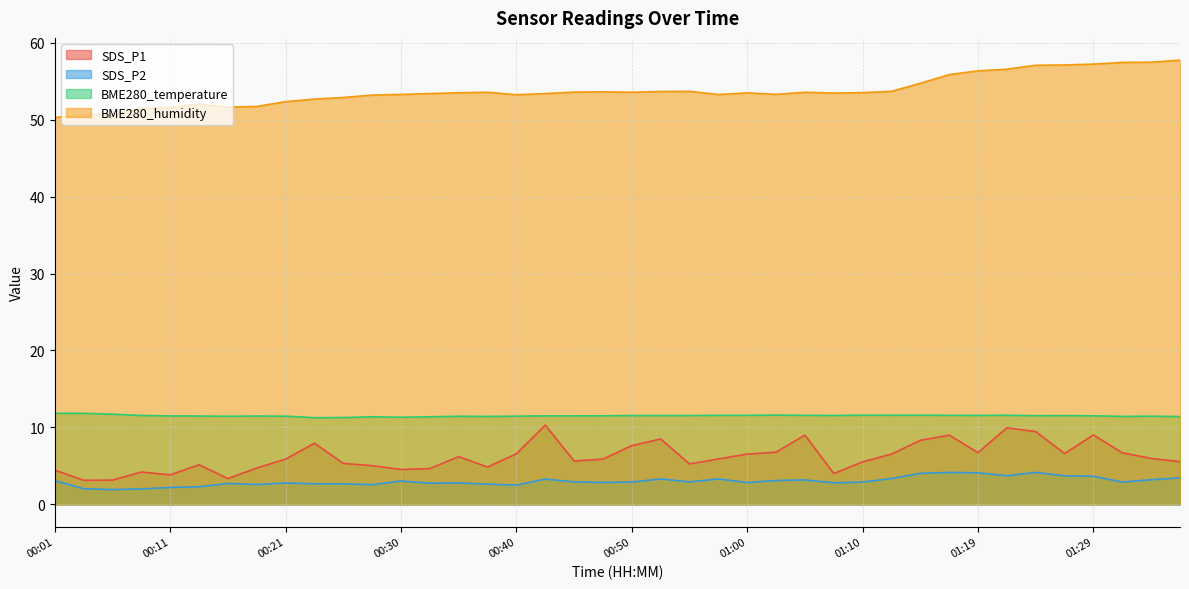

True or false: SDS_P1 and BME280_temperature intersect in this chart.

False